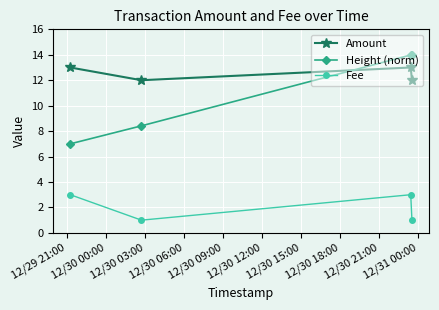

How many times do Amount and Height (norm) cross each other?

1